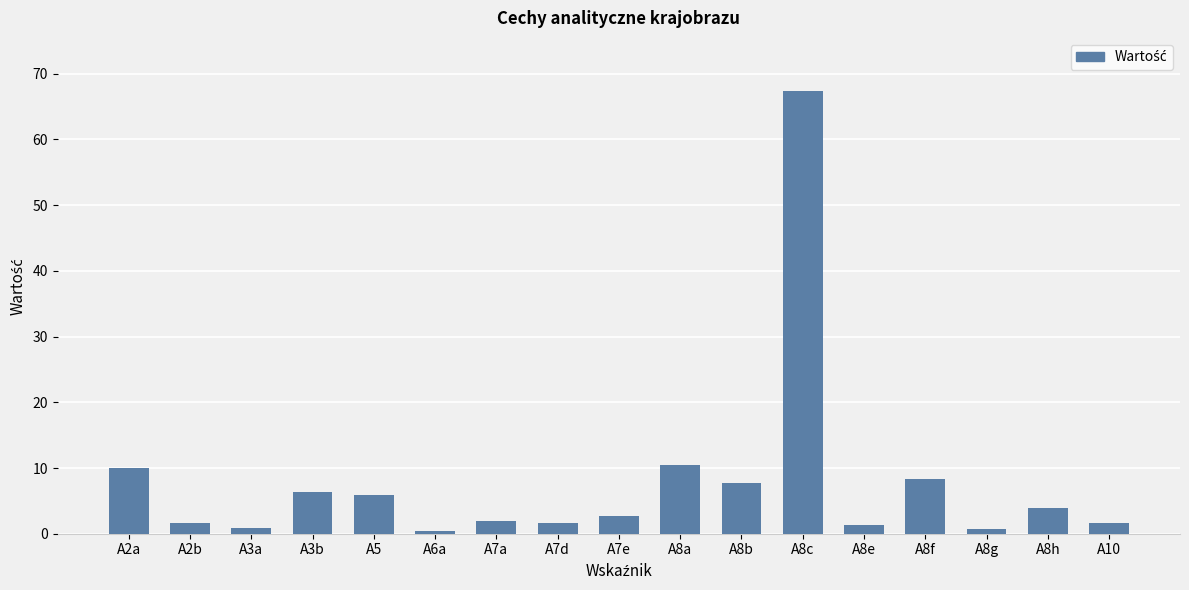

What value does the data have at A8h?

4.0